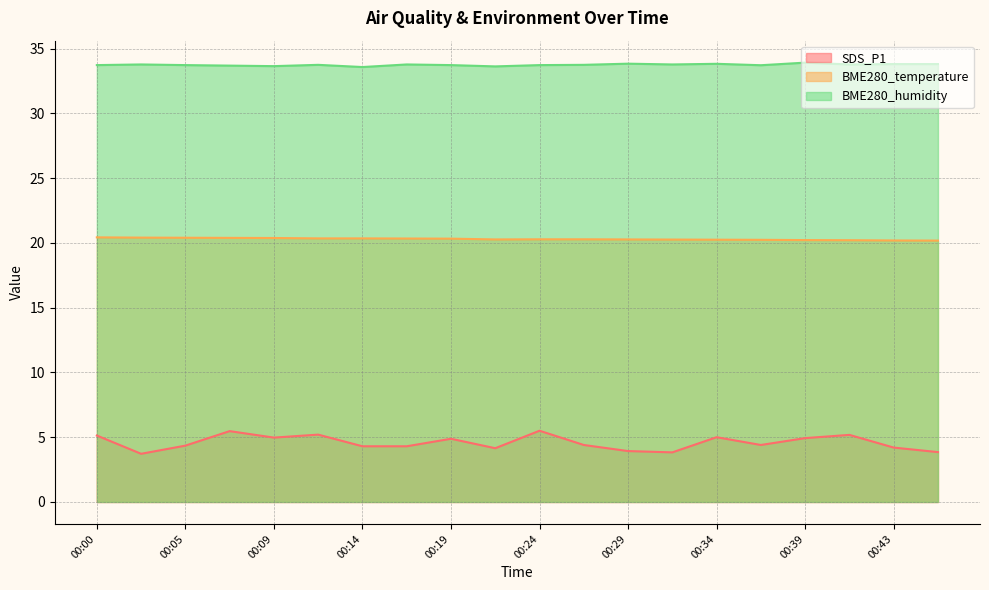

True or false: BME280_temperature and BME280_humidity intersect in this chart.

False